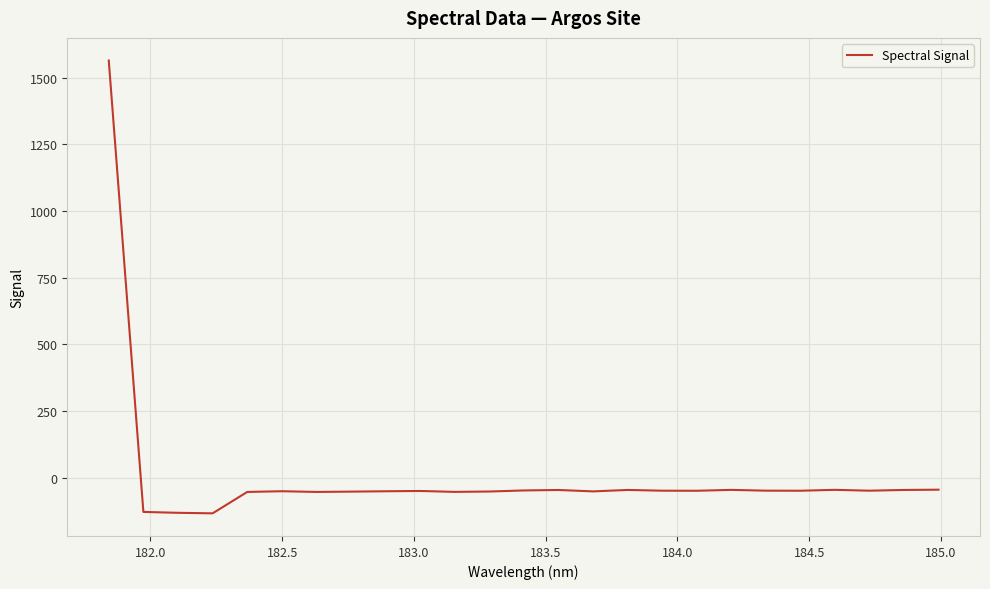

What is the maximum value shown in the chart?

1564.6